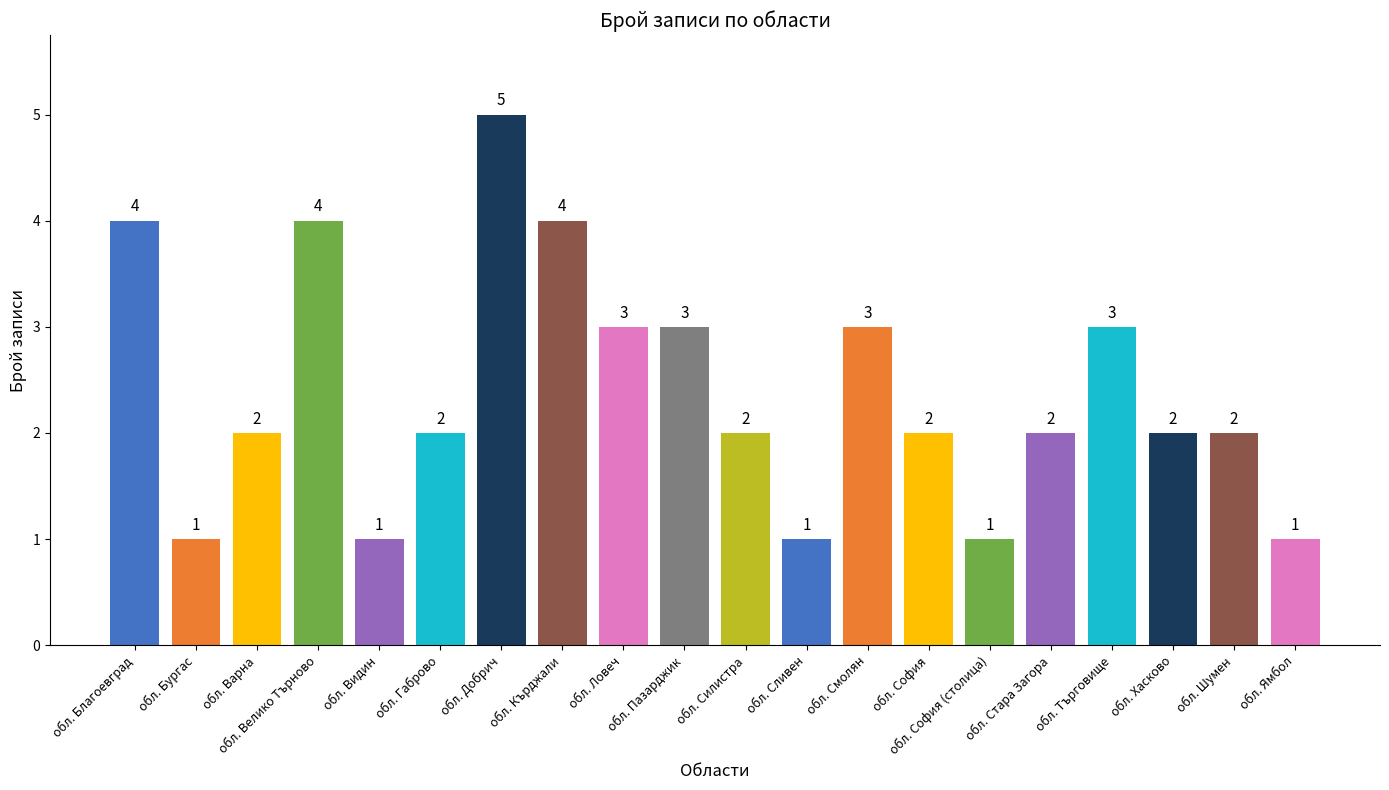

Are the bars grouped side by side (vs. stacked)?

No